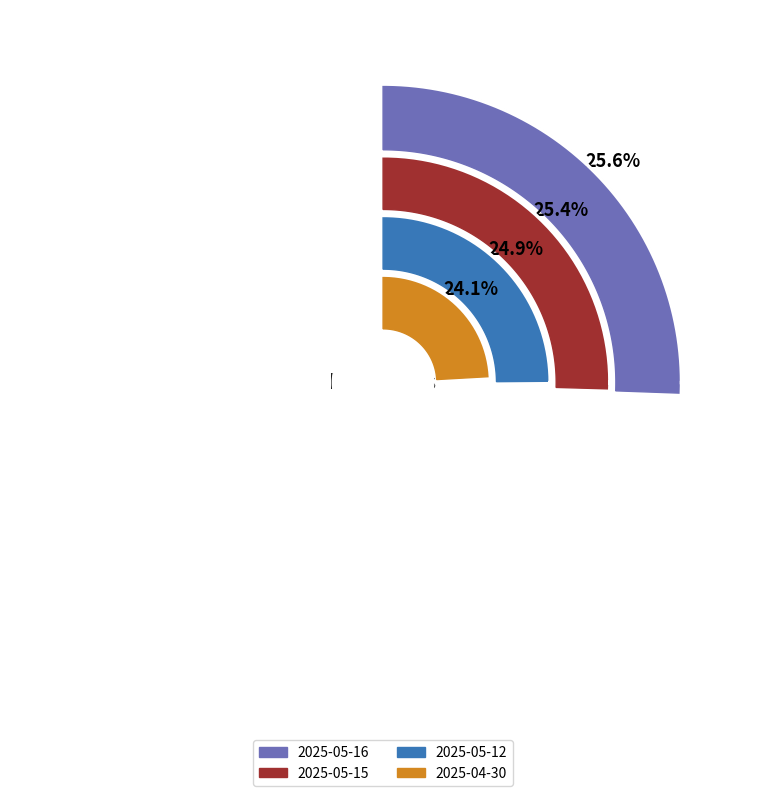

Does 972.861 represent more than half of the total?

No